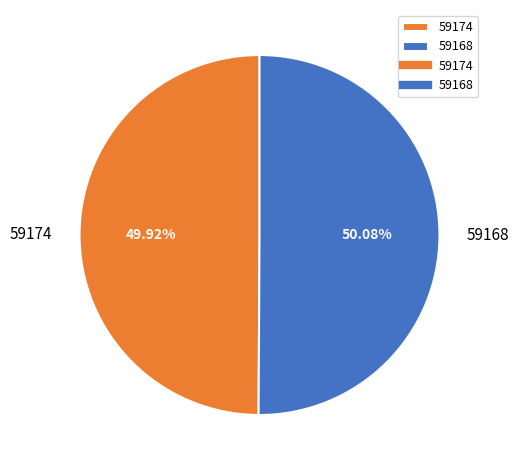

How many slices are in this pie chart?

2